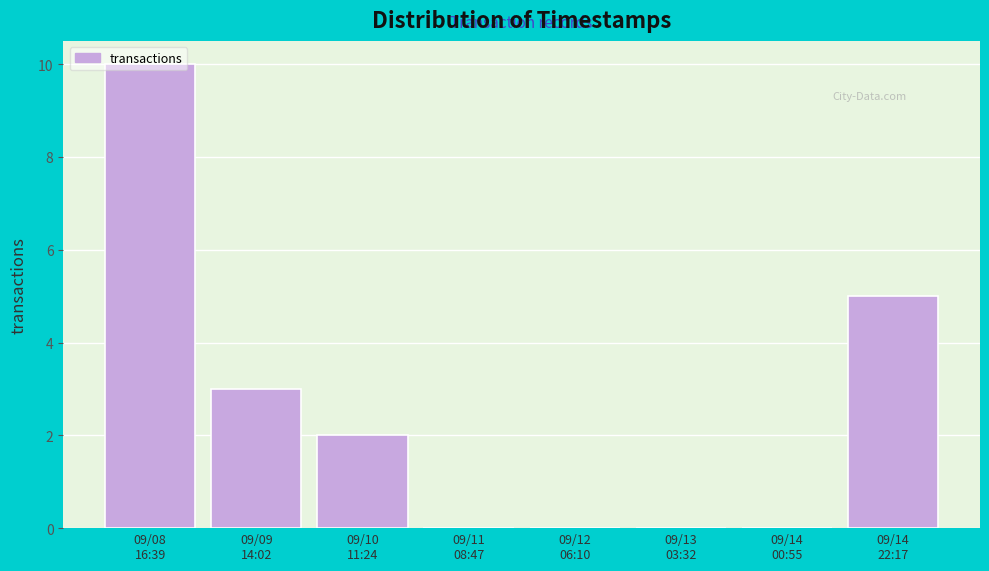

What is the greatest value displayed?

10